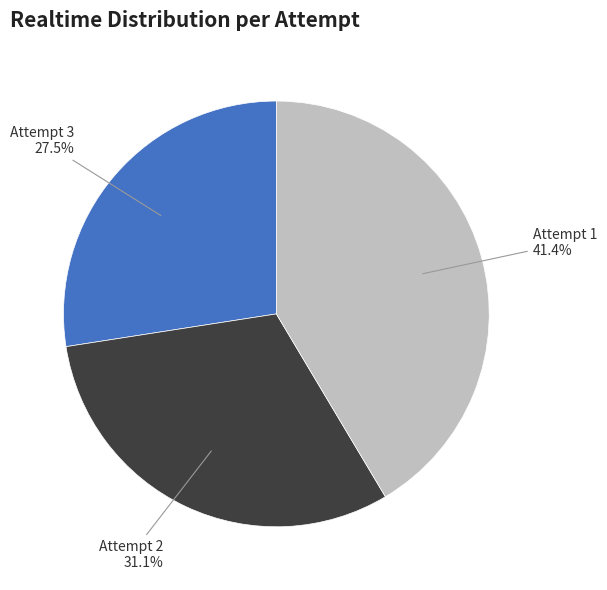

What is the largest slice in the pie chart?

Attempt 1